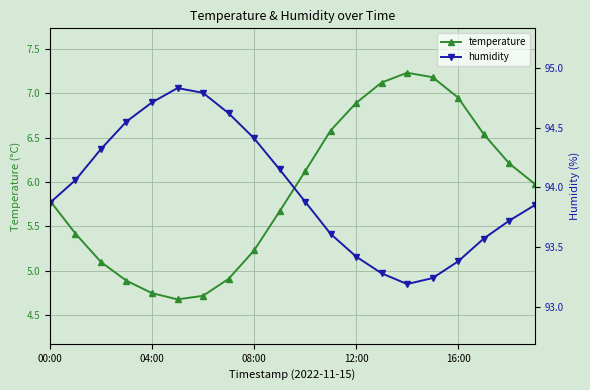

Is this an area chart (filled region under the line)?

No